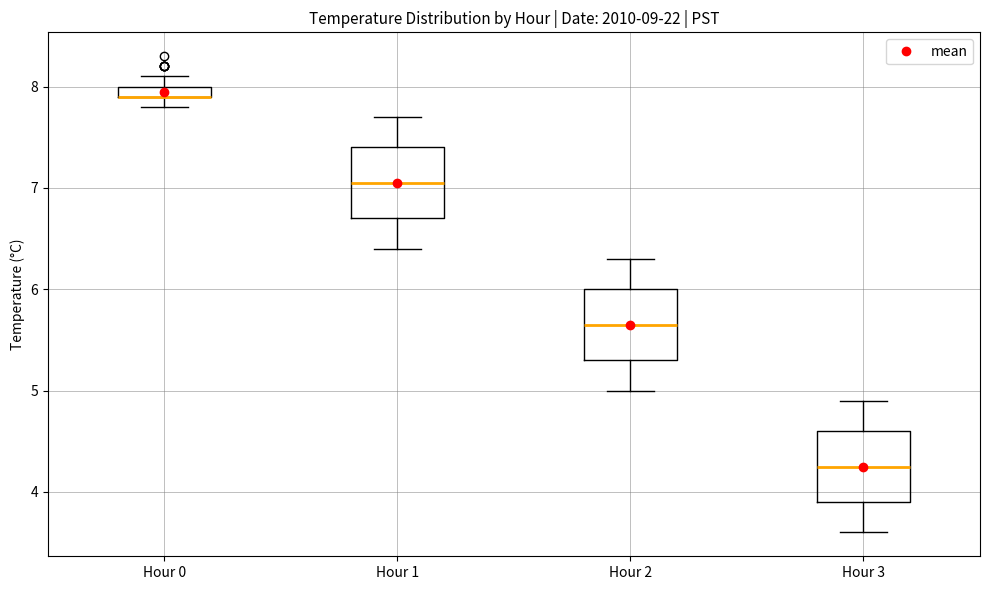

Where does the upper whisker of the box for Hour 3 end on the y-axis? The values are not printed on the chart, so give them approximately, as read against the axis.

4.9